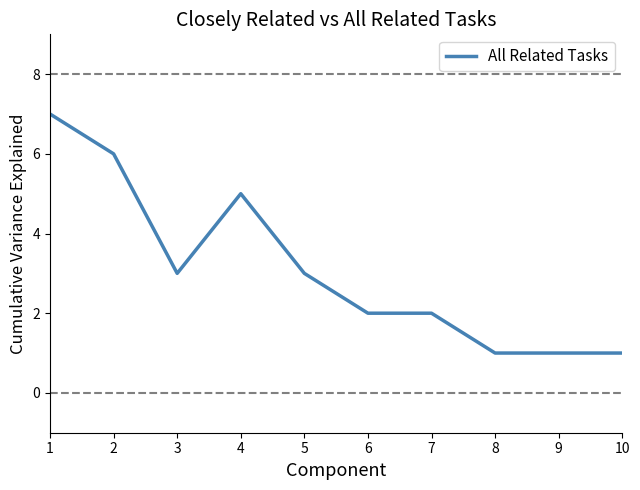

Where is the first local minimum?

3